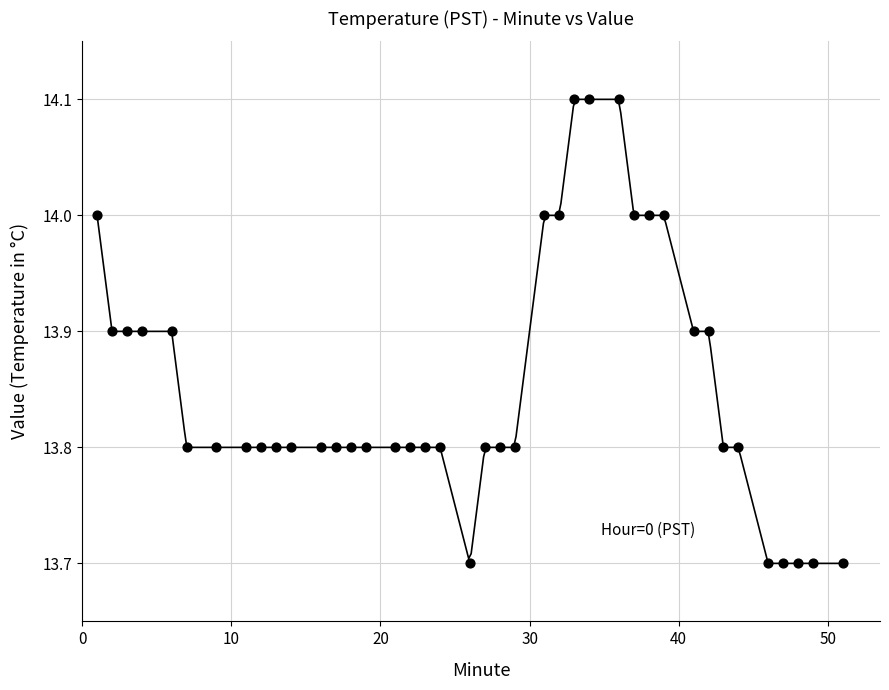

What is the range of X values (max minus min)?

50.0